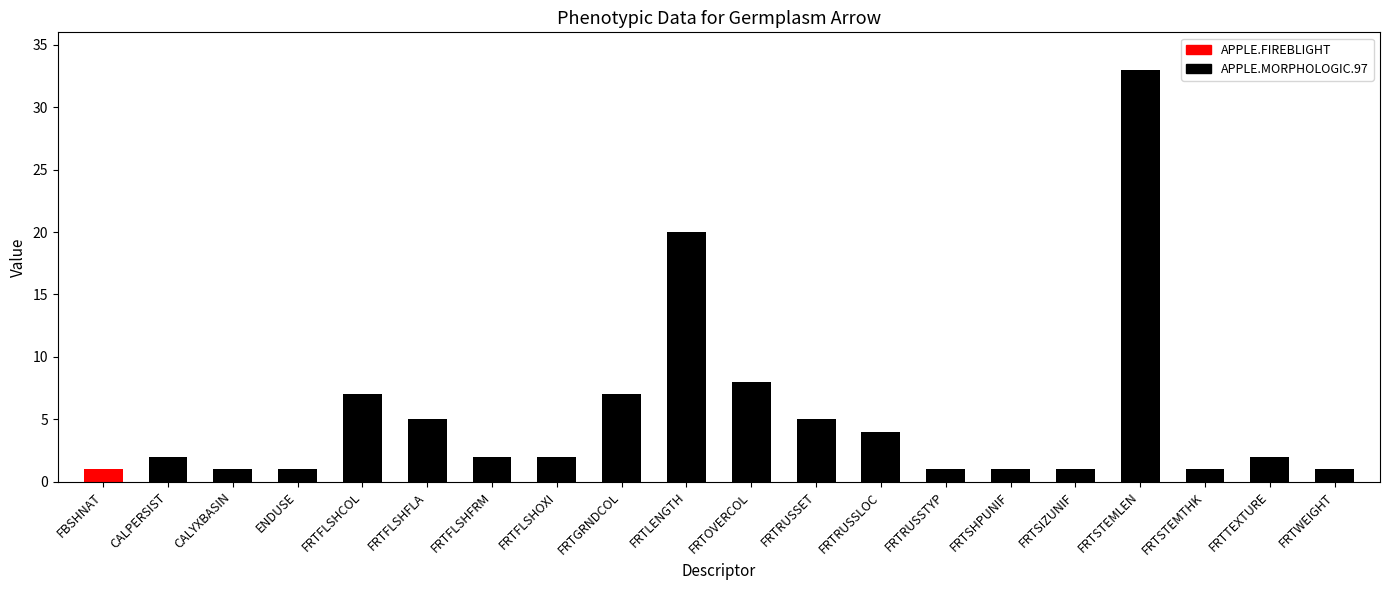

How many categories are shown in the chart?

20